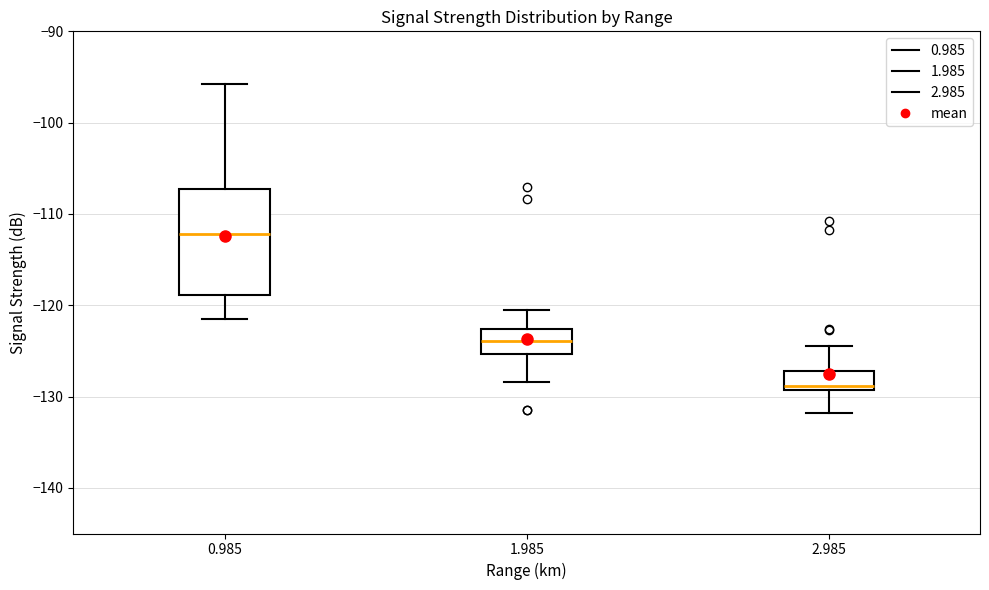

Reading left to right, read every box against the y-axis: the position of its median line, the range the box covers, and the ends of its whiskers. The values are not printed on the chart, so give them approximately, as read against the axis.

0.985: median -112, box -119 to -107, whiskers -121 to -96
1.985: median -124, box -125 to -123, whiskers -128 to -120
2.985: median -129 (just above the box's lower edge), box -129 to -127, whiskers -132 to -124